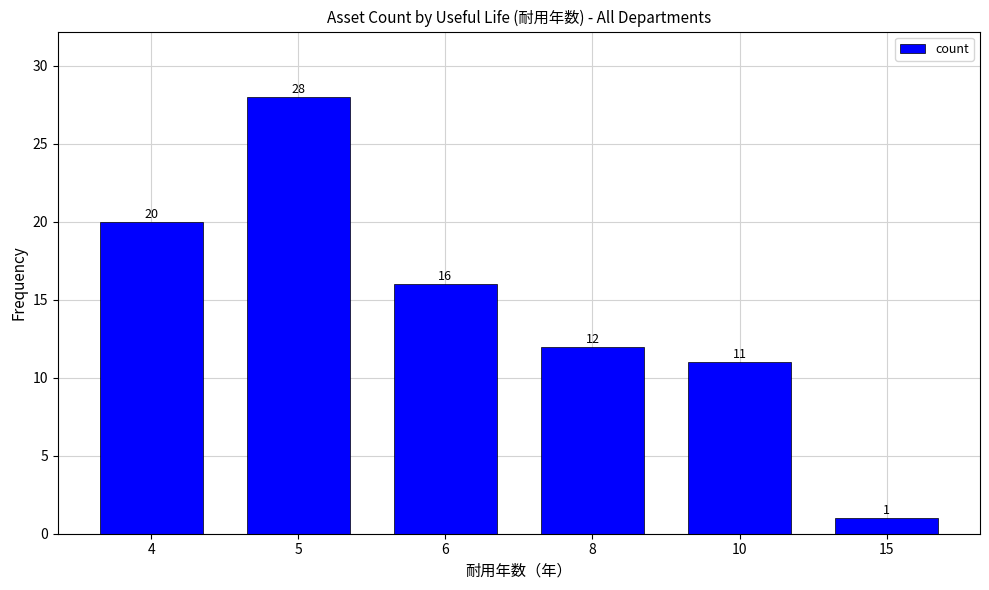

Read the value at 8, to the nearest 5.

10